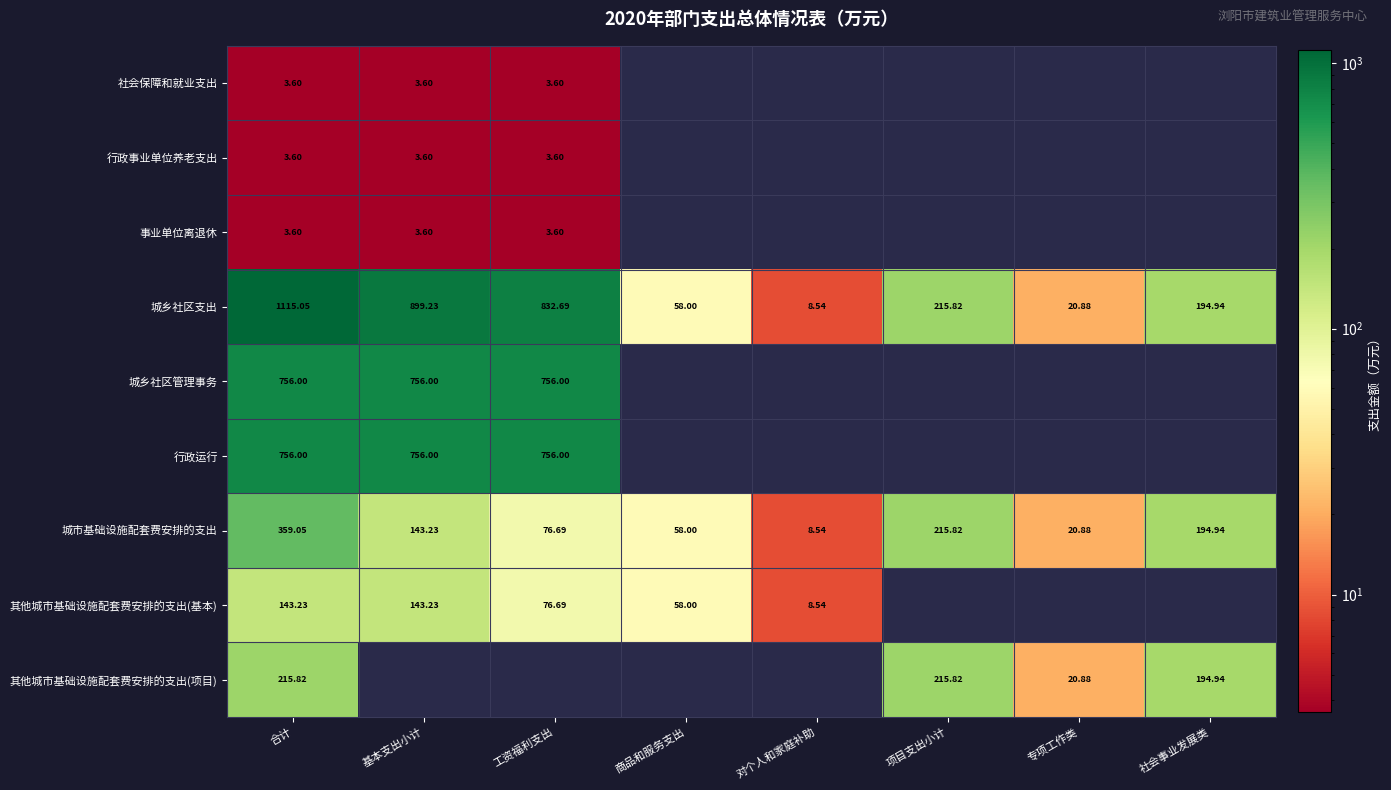

Where is 城乡社区支出 nearest to the value 561?

工资福利支出